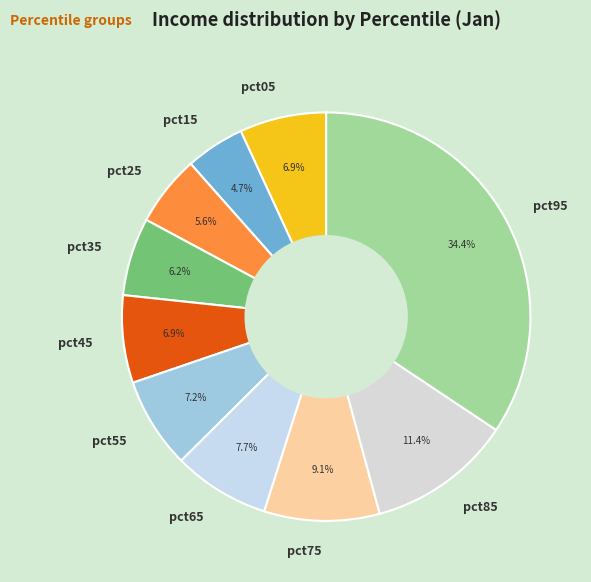

What is the largest slice in the pie chart?

pct95